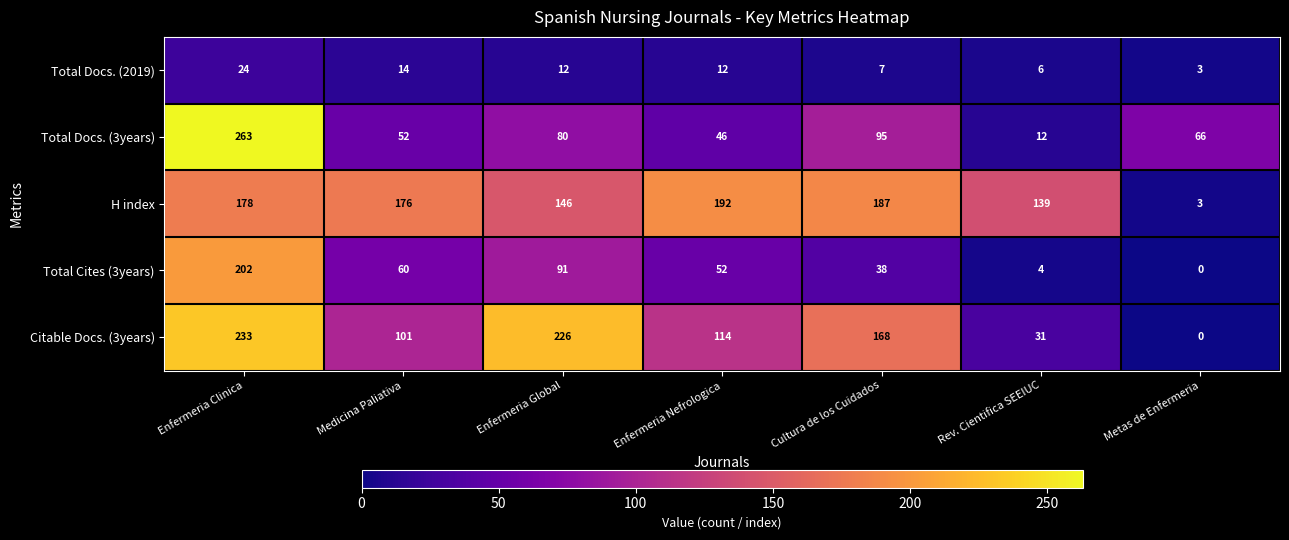

Rank the series by their average value, from highest to lowest.

H index, Citable Docs. (3years), Total Docs. (3years), Total Cites (3years), Total Docs. (2019)